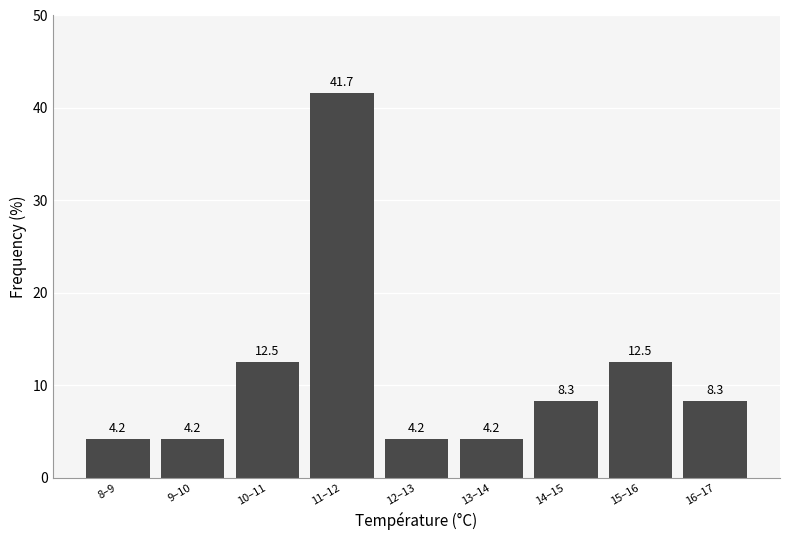

Reading left to right, extract all data points from this chart.

4.2	4.2	12.5	41.7	4.2	4.2	8.3	12.5	8.3